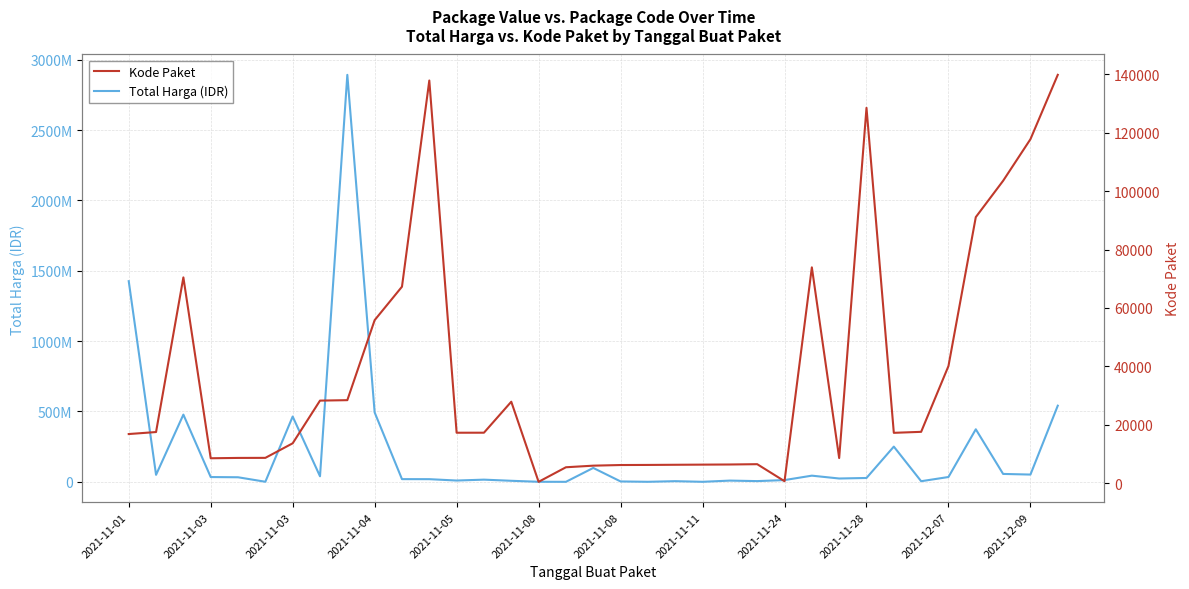

Which series has the largest total across all categories?

Total Harga (IDR)